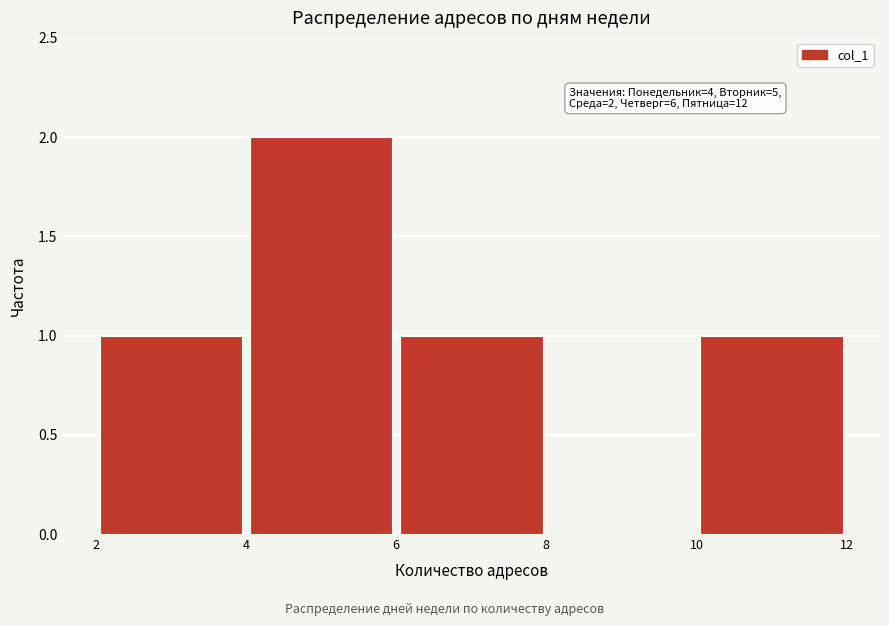

Which range on the x-axis has the tallest bar?

4 to 6